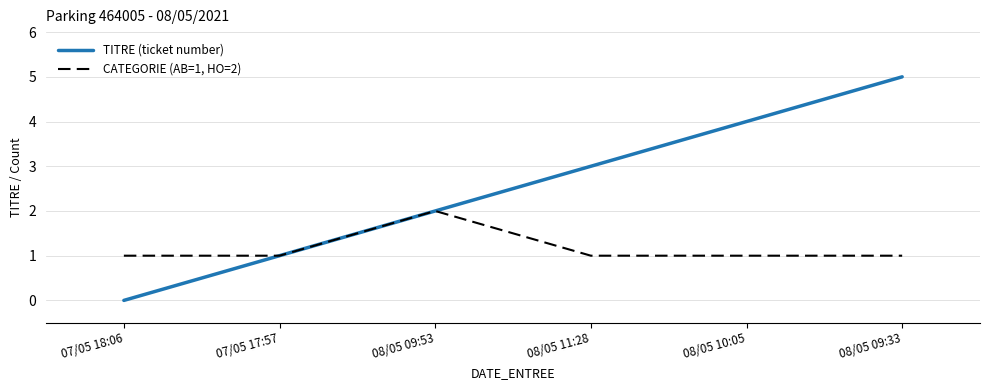

What is the highest value of the CATEGORIE (AB=1, HO=2) series?

2